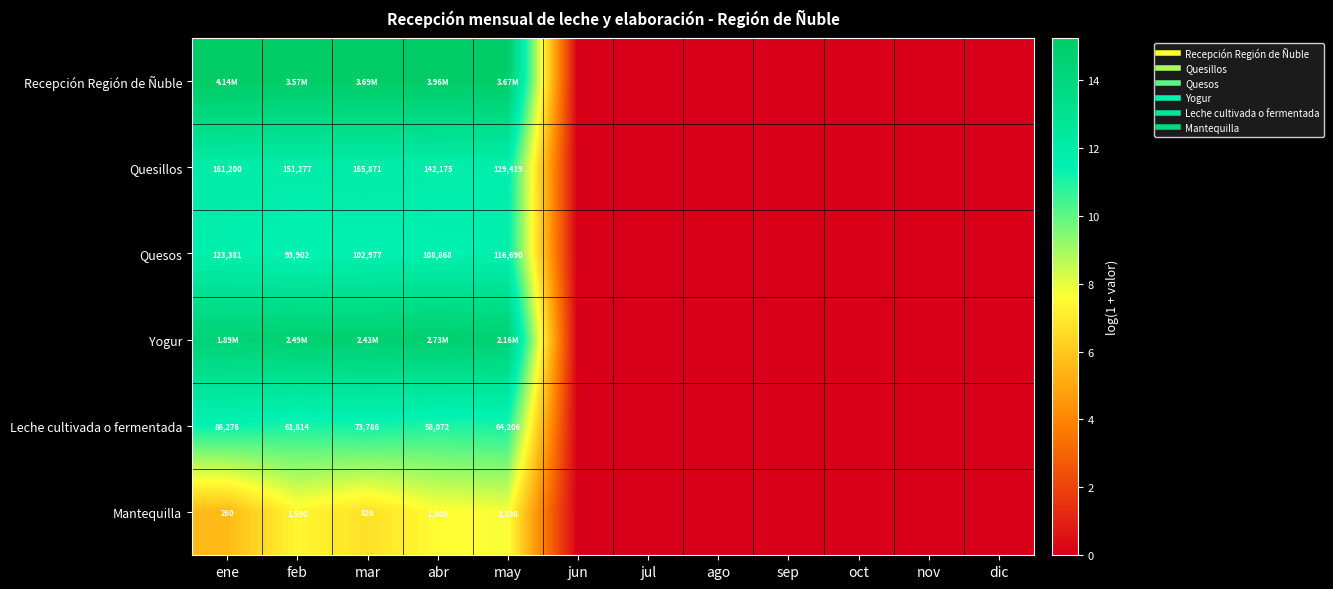

Which series has the largest total across all categories?

Recepción Región de Ñuble